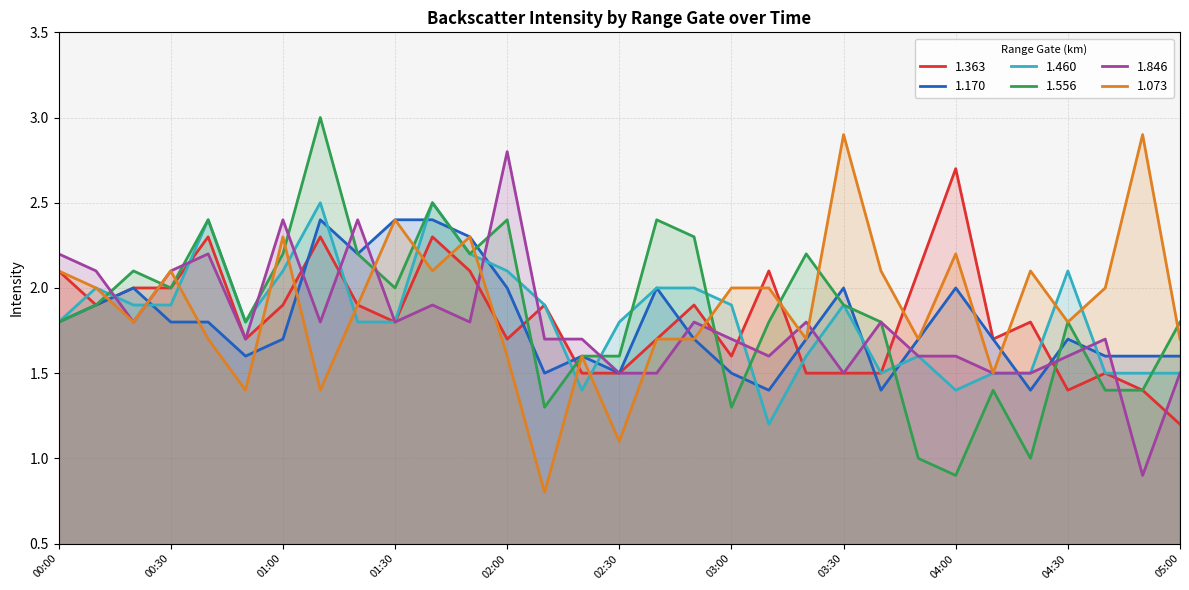

Between 00:00 and 03:20, which series saw the biggest shift?

1.363